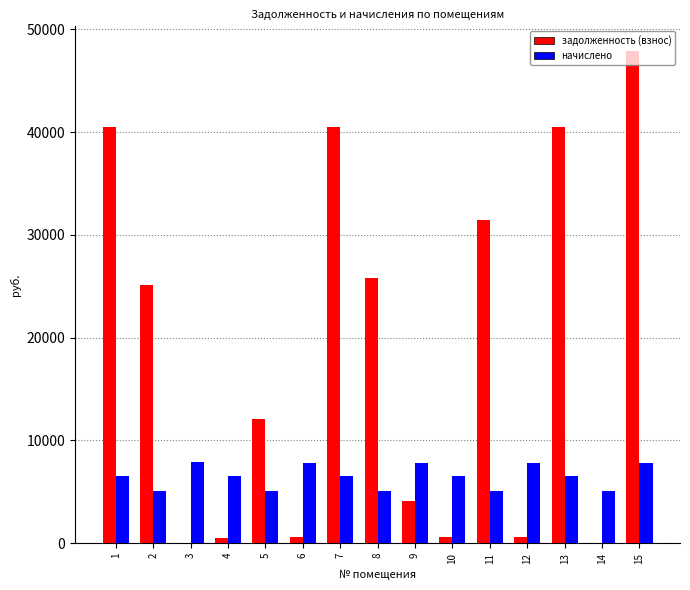

Where does the начислено series first go above 6584?

1